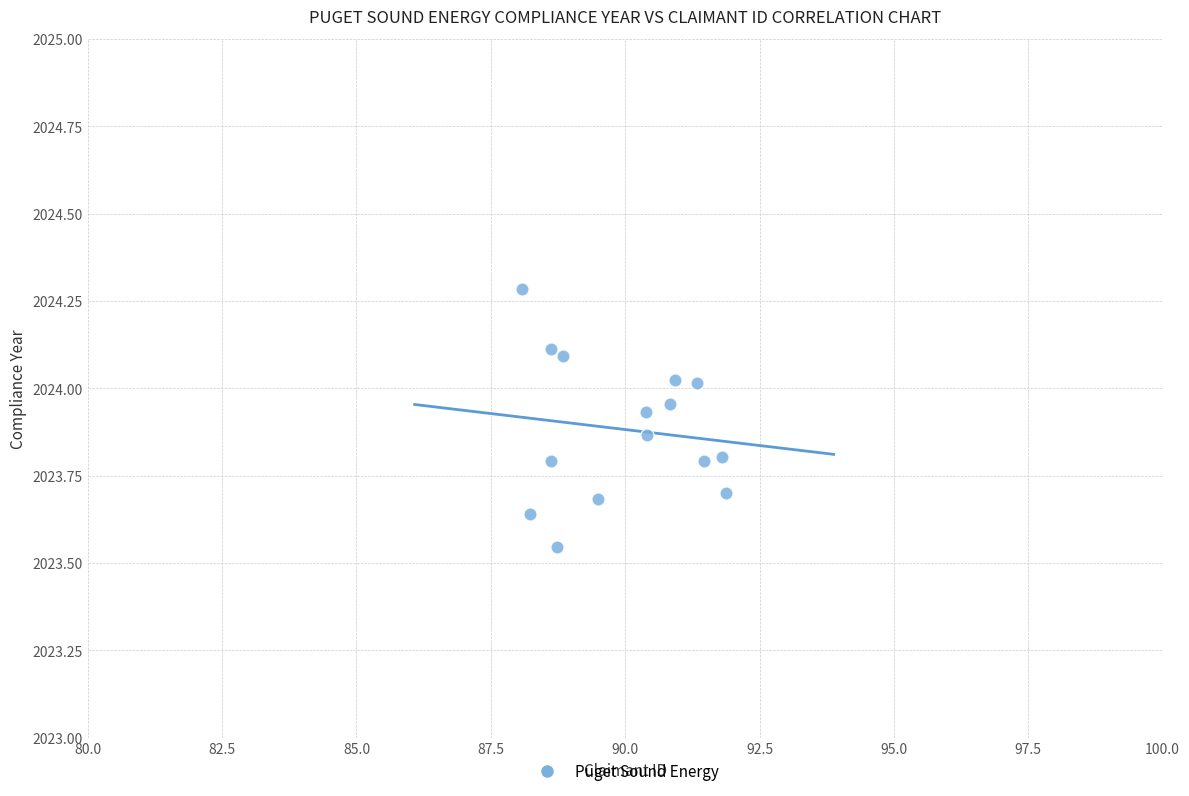

What is the range of X values (max minus min)?

3.8